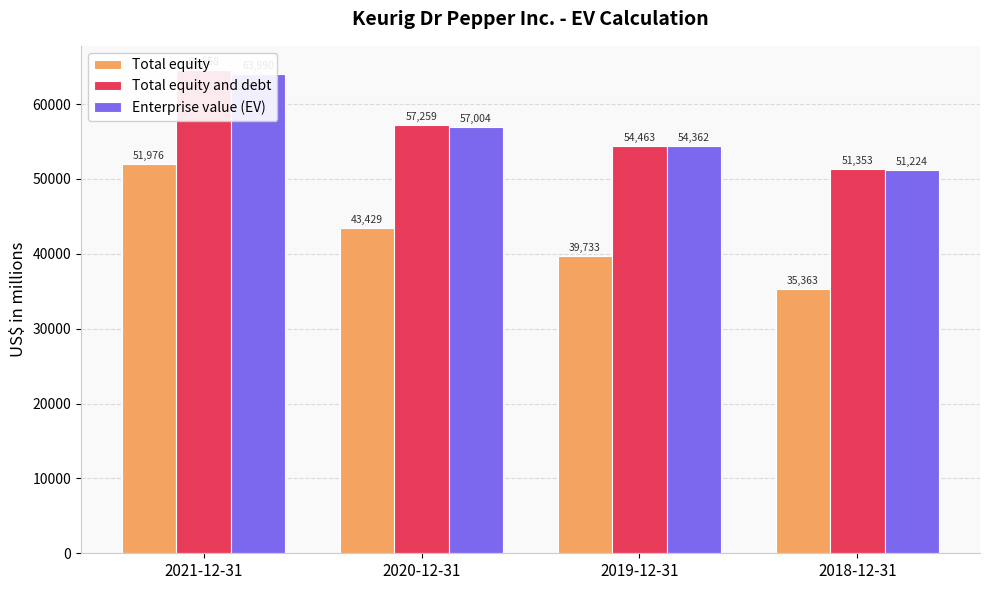

What is the difference between the second highest and second lowest values in the Enterprise value (EV) series?

2642